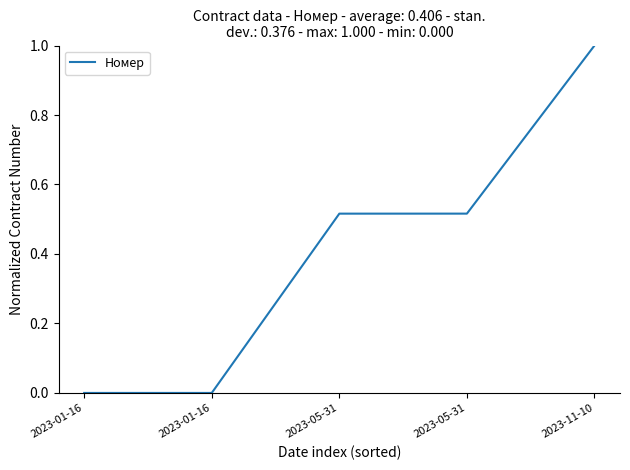

Does the chart have visible grid lines?

No